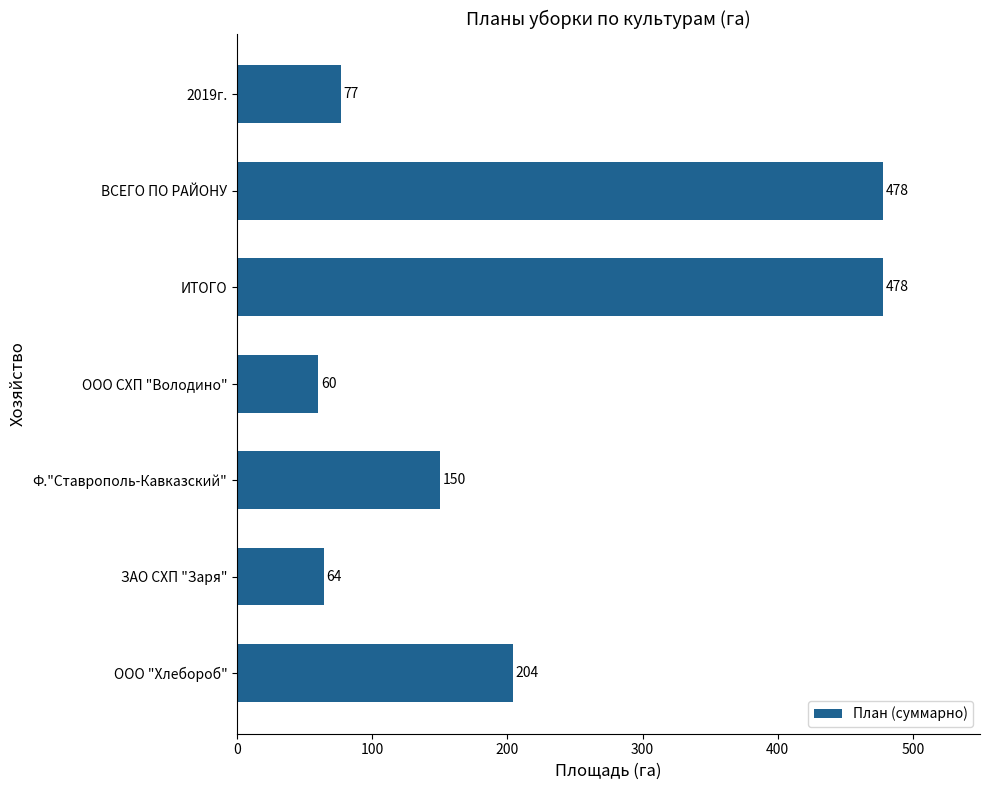

What is the difference between the values at ЗАО СХП "Заря" and ООО "Хлебороб"?

140